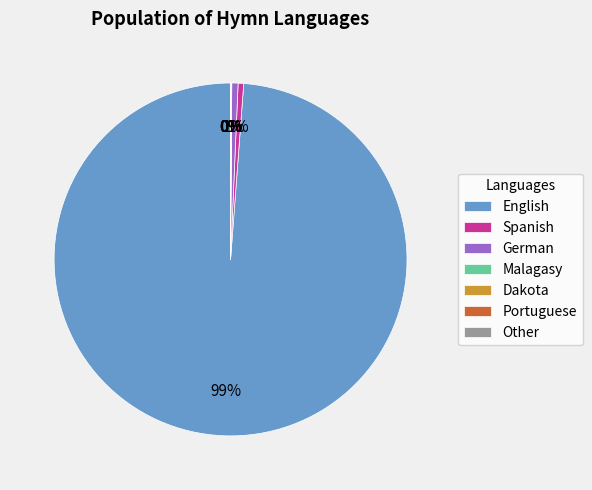

Is the sum of English and Spanish greater than half?

Yes